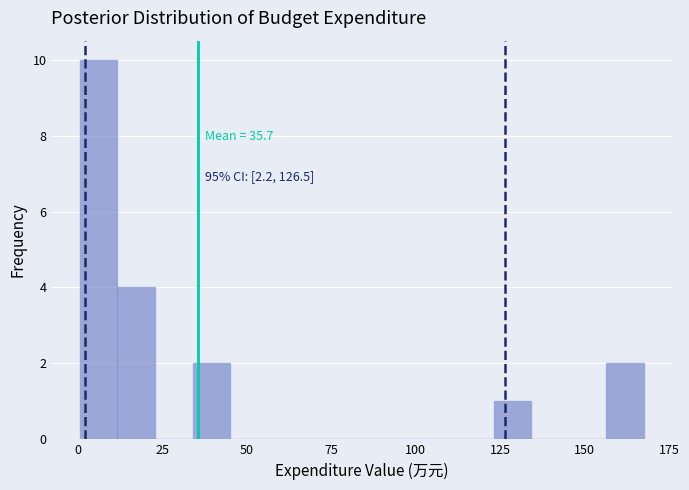

Around what value on the x-axis is the tallest bar? Give the approximate position of its centre, as read against the axis.

5